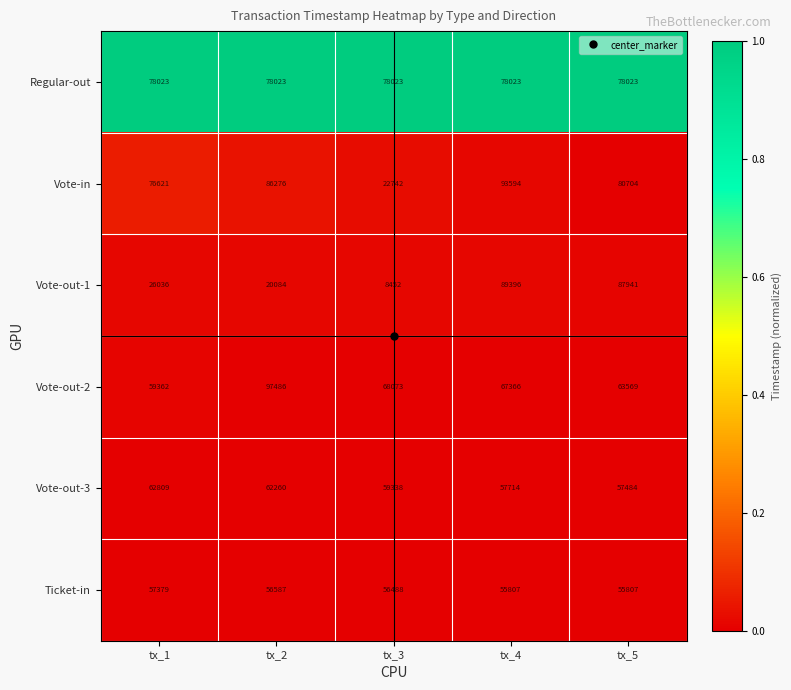

Rank the series by their maximum value, from highest to lowest.

Vote-out-2, Vote-in, Vote-out-1, Regular-out, Vote-out-3, Ticket-in